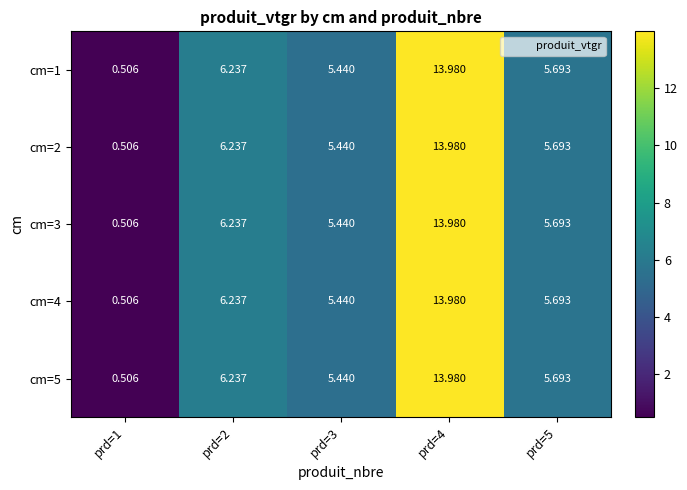

Is the value of cm=2 at prd=4 greater than the value of cm=5 at prd=5?

Yes